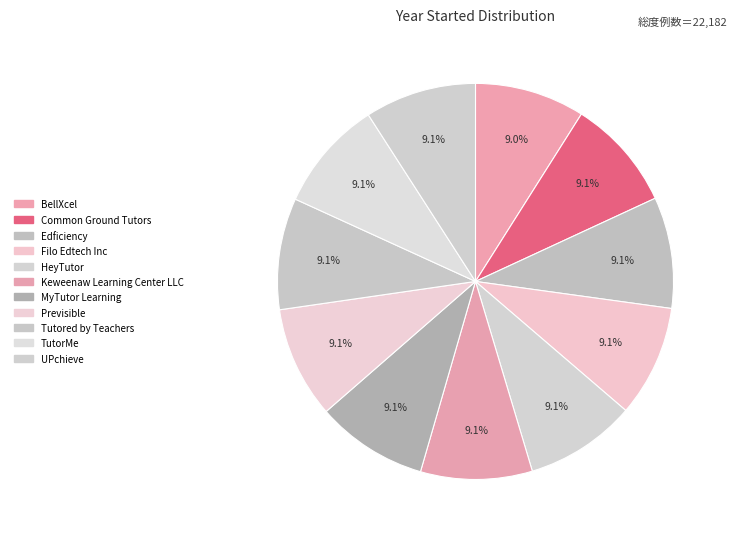

What percentage is the Common Ground Tutors slice, to the nearest percent?

9%